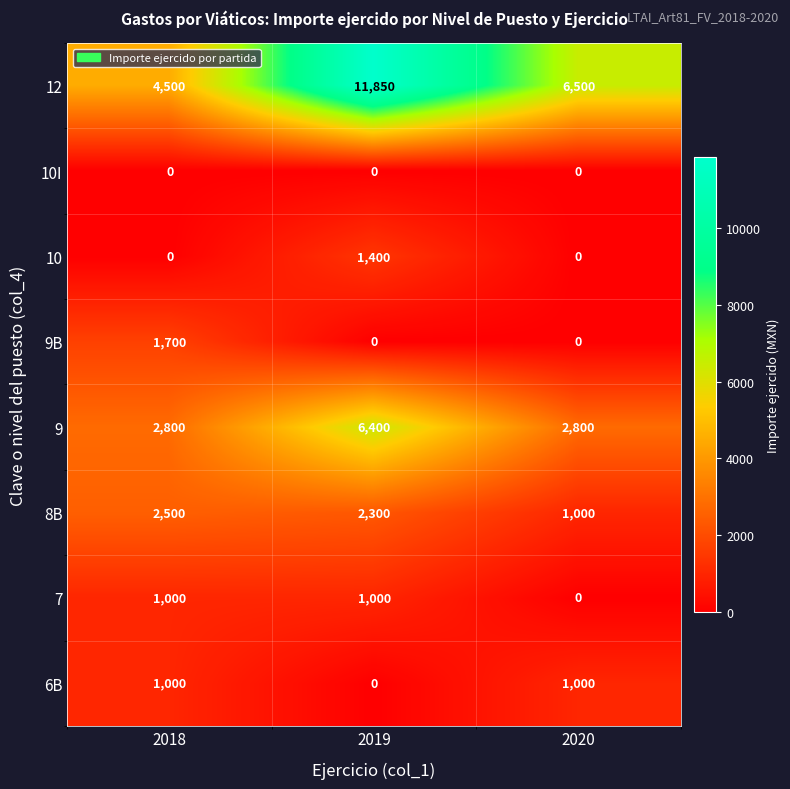

At how many categories does at least one series exceed 8102?

1